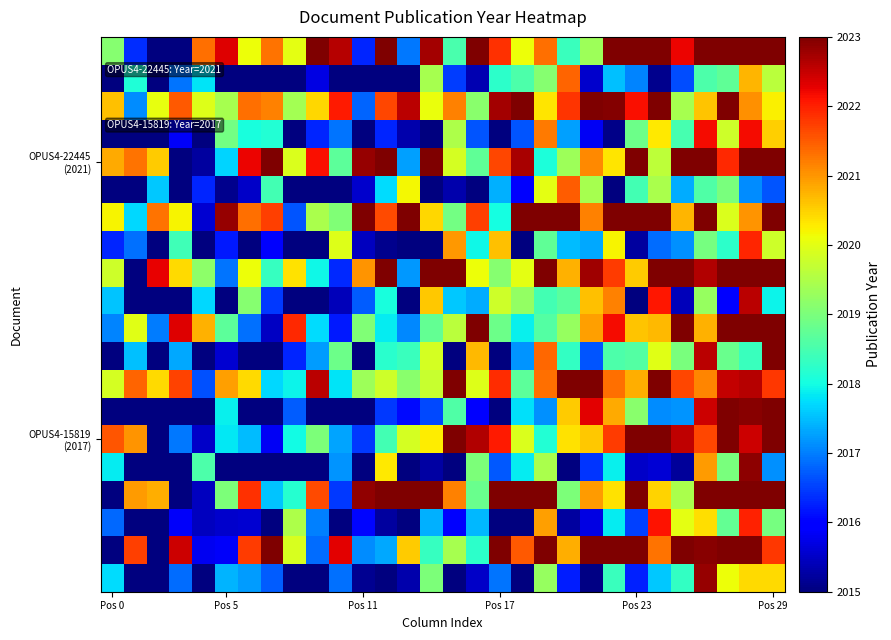

How many series are shown in this chart?

20